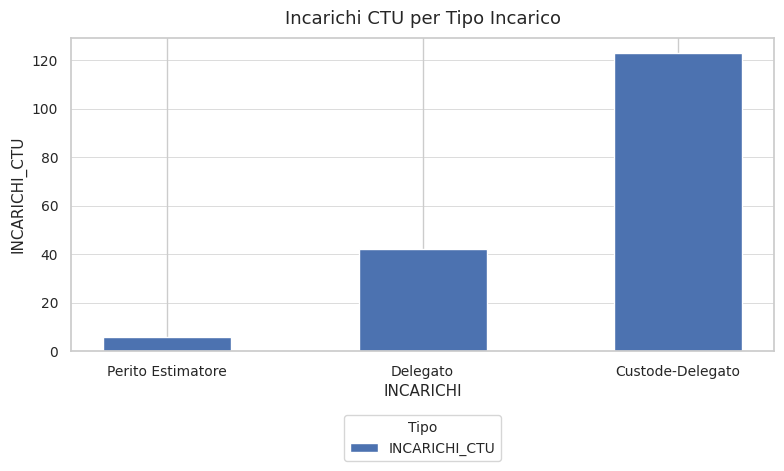

What is the change in value from Delegato to Custode-Delegato?

+81